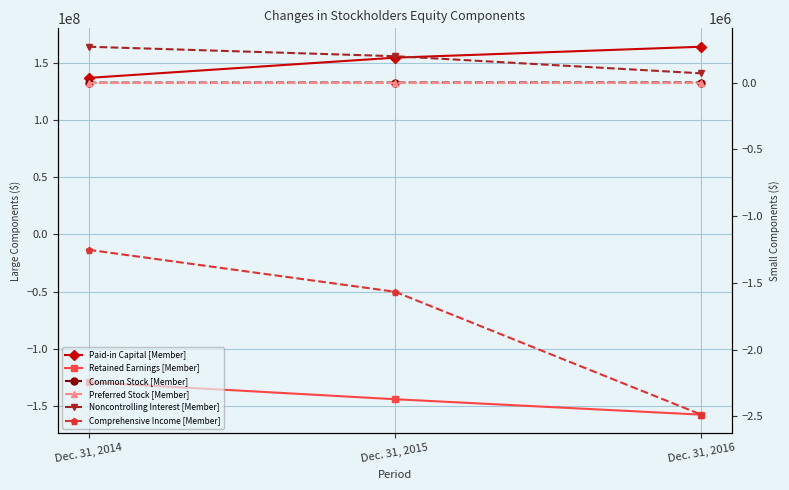

What value does the Comprehensive Income [Member] series have at Dec. 31, 2014?

-1251461